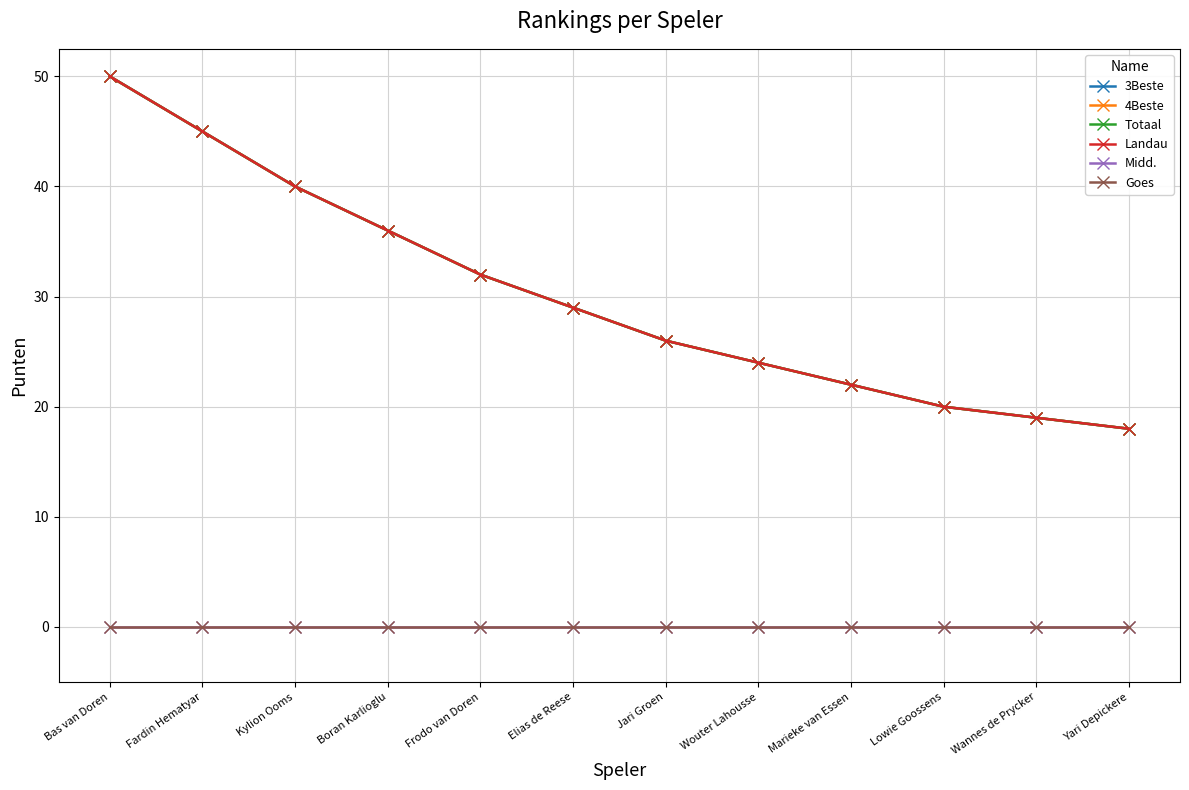

Rank the series by their maximum value, from highest to lowest.

3Beste, 4Beste, Totaal, Landau, Midd., Goes